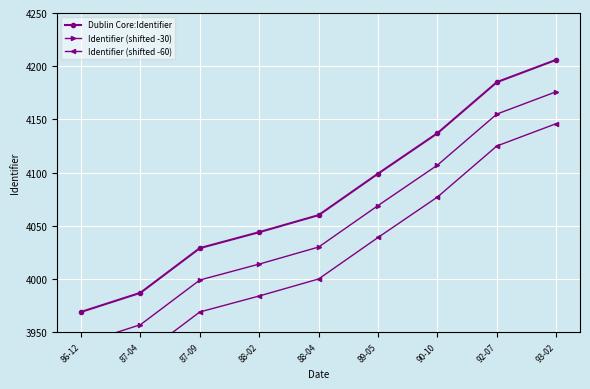

What is the sum of the Identifier (shifted -30) values at 90-10 and 88-04?

8137